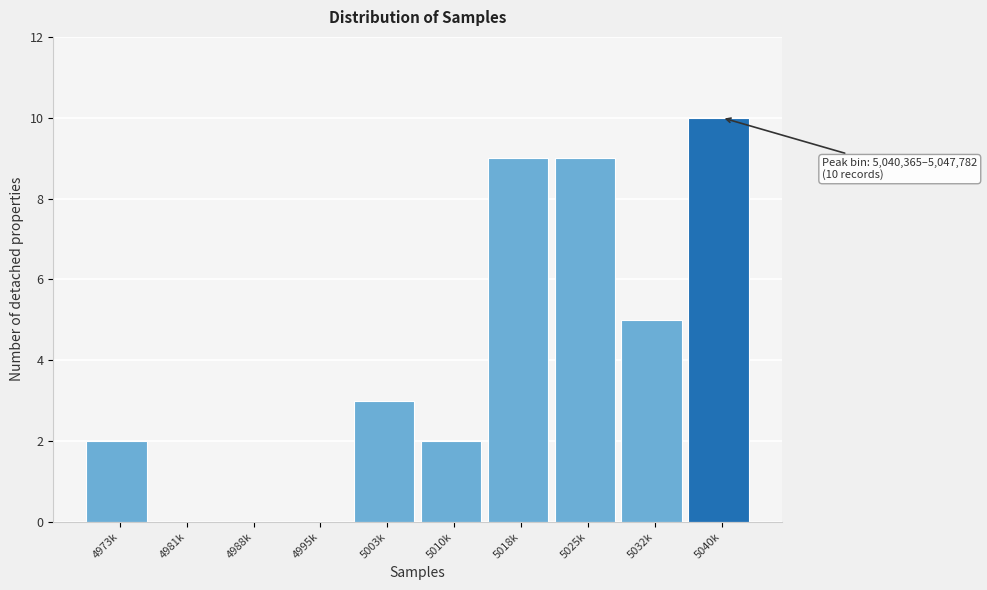

Reading right to left, extract all data points from this chart.

5040k=10	5032k=5	5025k=9	5018k=9	5010k=2	5003k=3	4995k=0	4988k=0	4981k=0	4973k=2